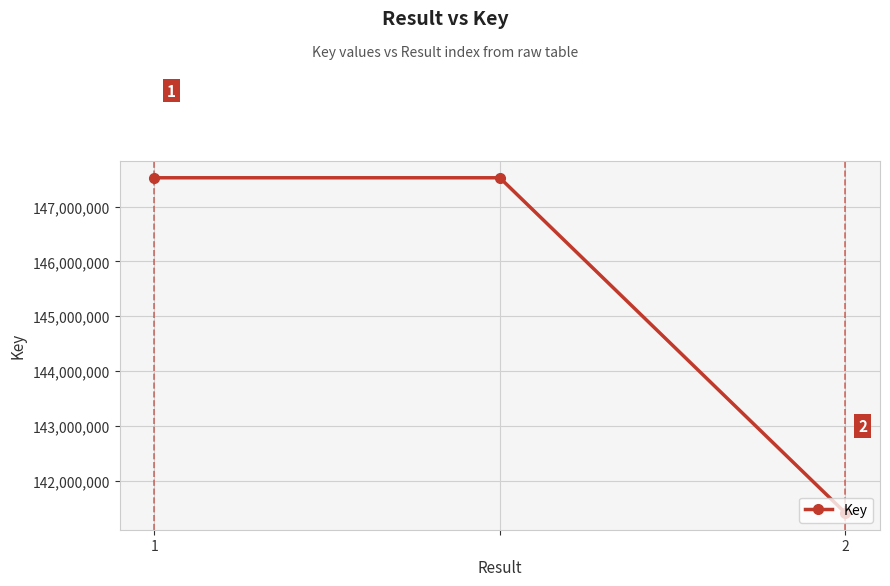

How many categories are shown in the chart?

3